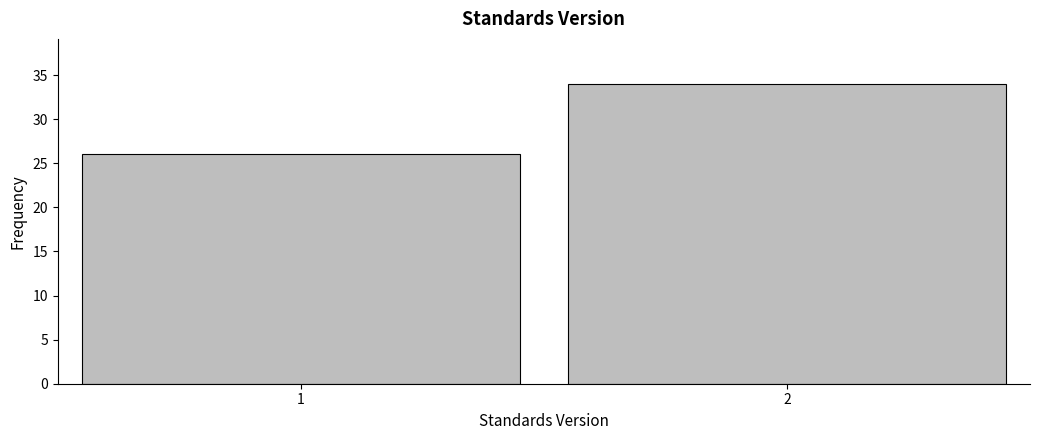

Reading right to left, what are all the values shown in this chart?

34	26